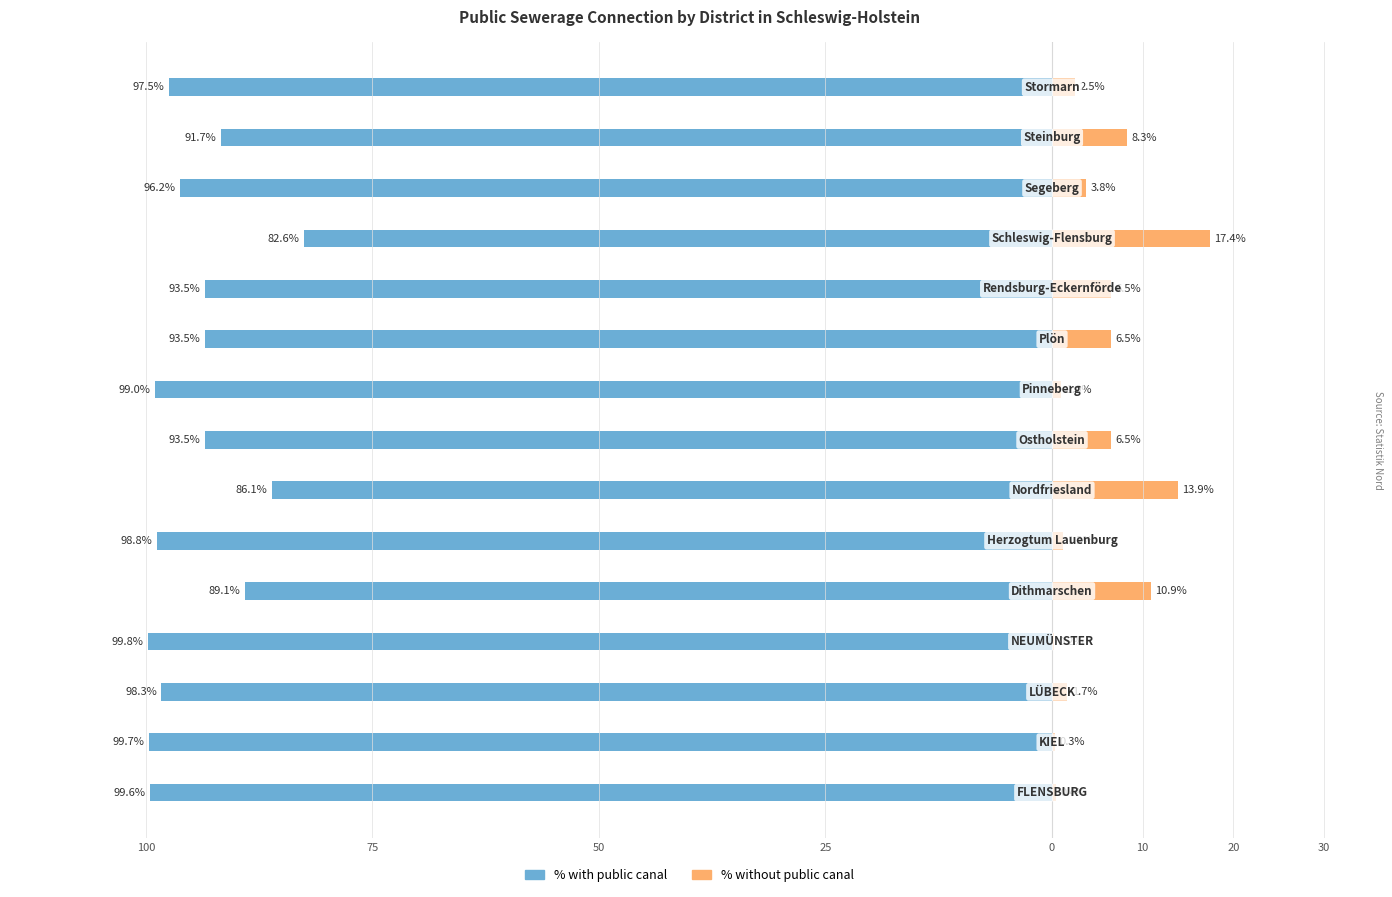

What is the total value across all series at 10?

-97.6